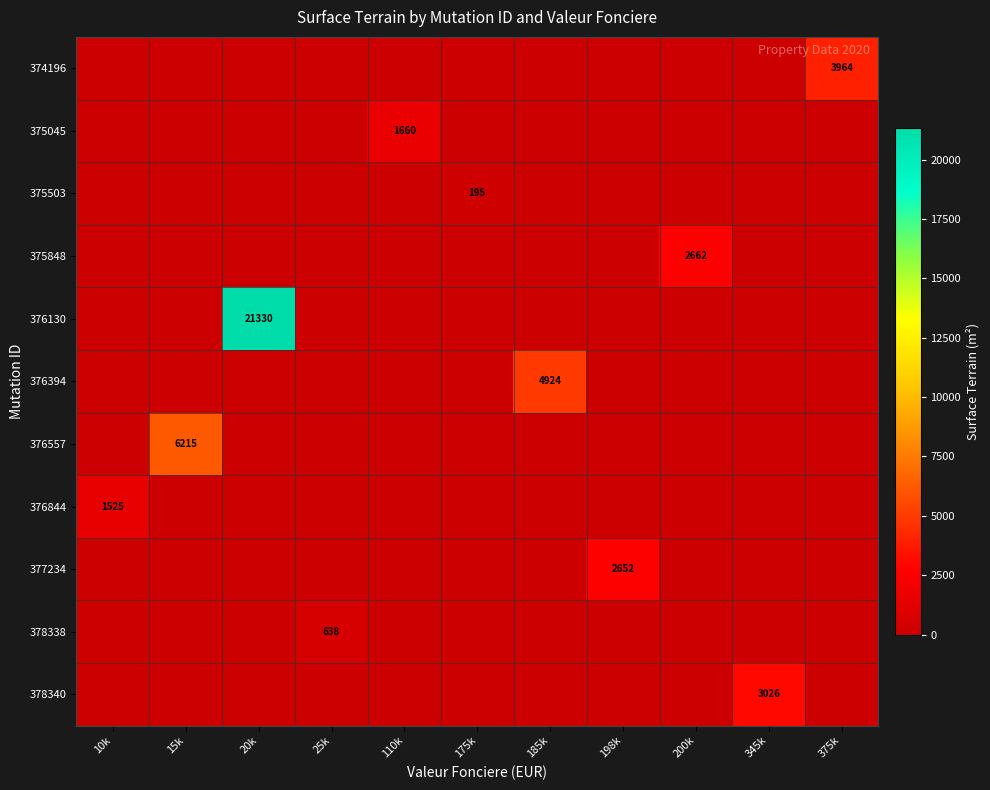

At how many categories does at least one series exceed 14408?

1